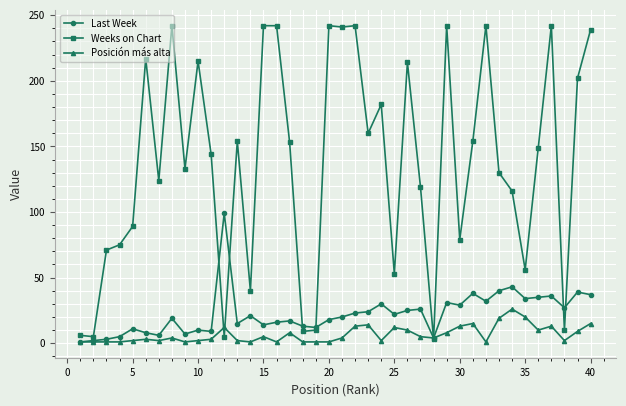

Which series has the largest total across all categories?

Weeks on Chart